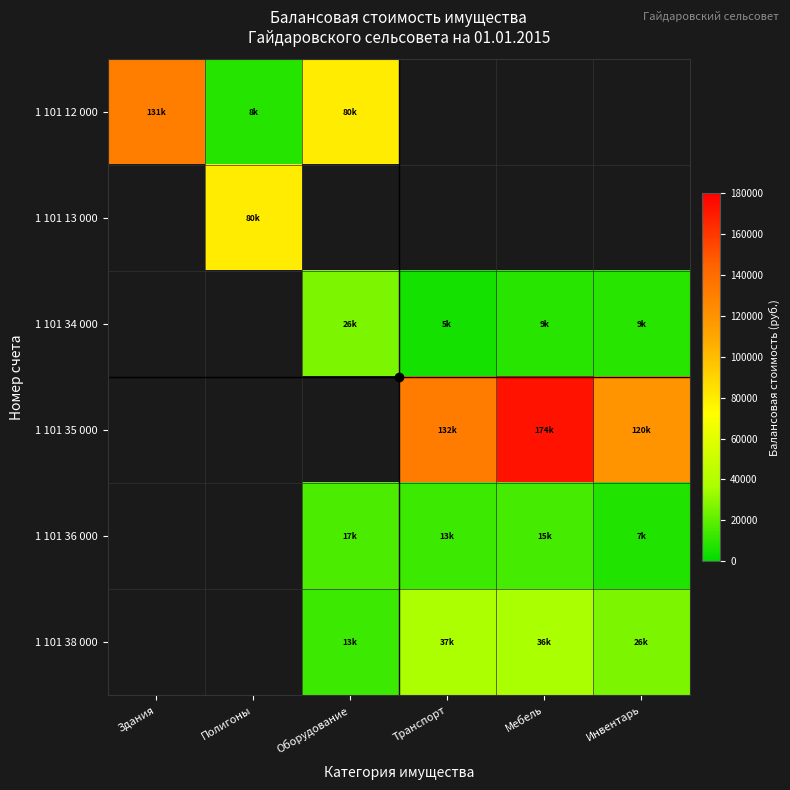

List the labels in order of 1 101 12 000 value, smallest first.

Полигоны, Оборудование, Здания, Транспорт, Мебель, Инвентарь